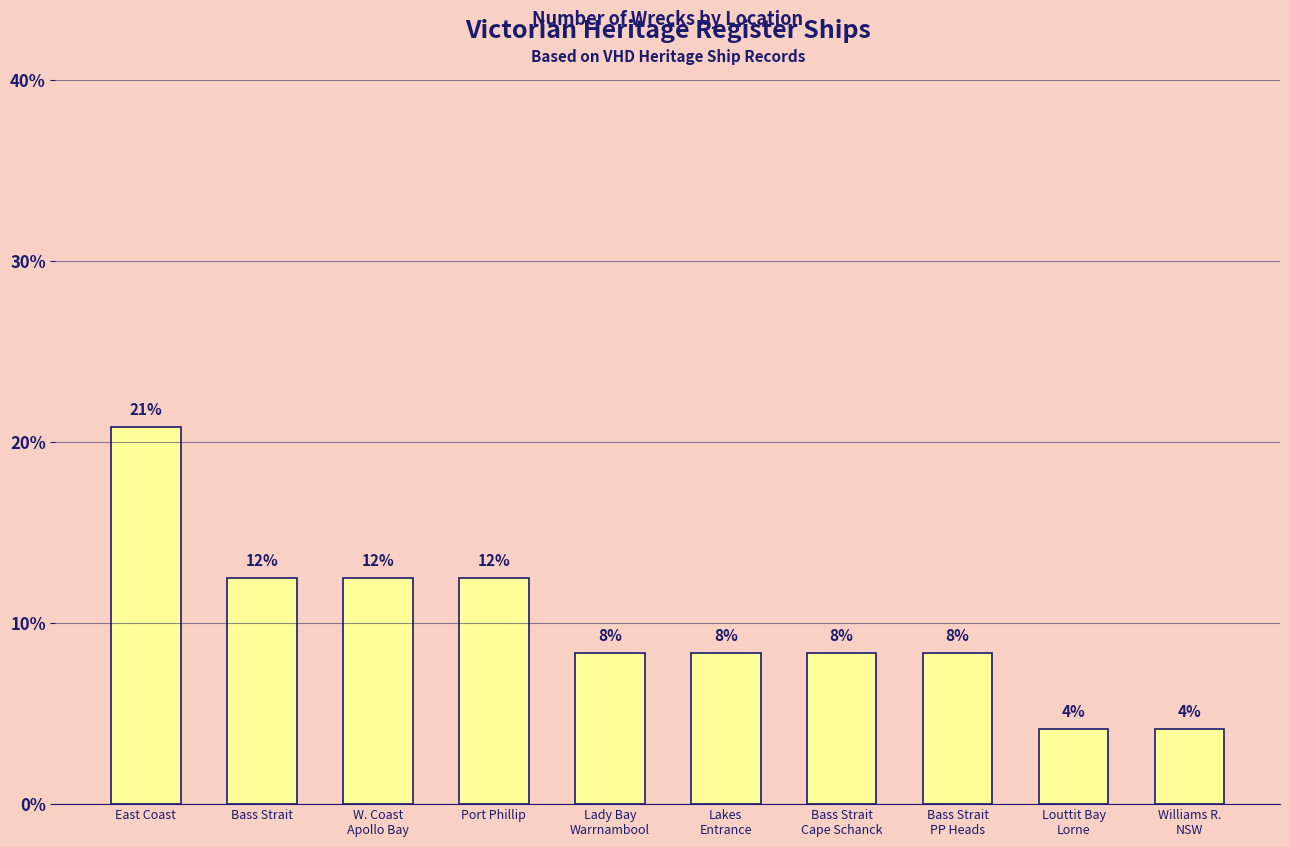

What value does the data have at W. Coast
Apollo Bay?

12.5